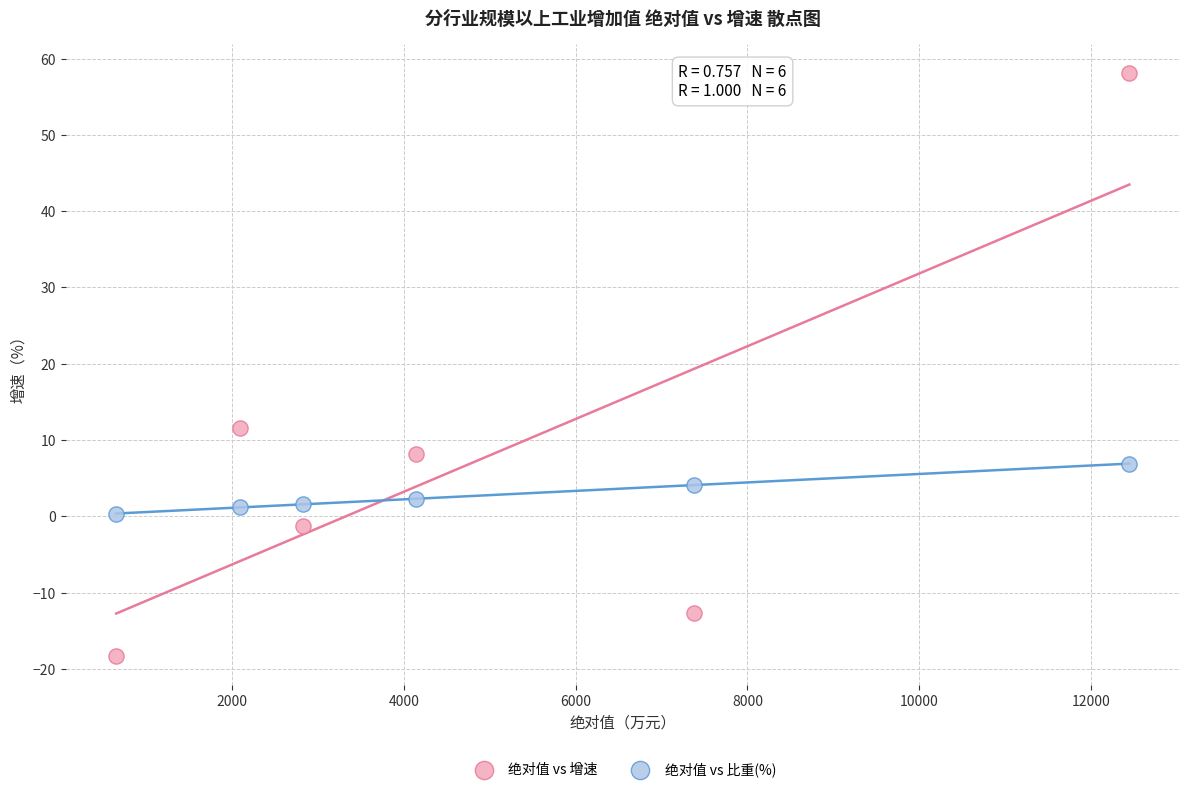

What are all the series names shown in the legend?

绝对值 vs 增速, 绝对值 vs 比重(%)